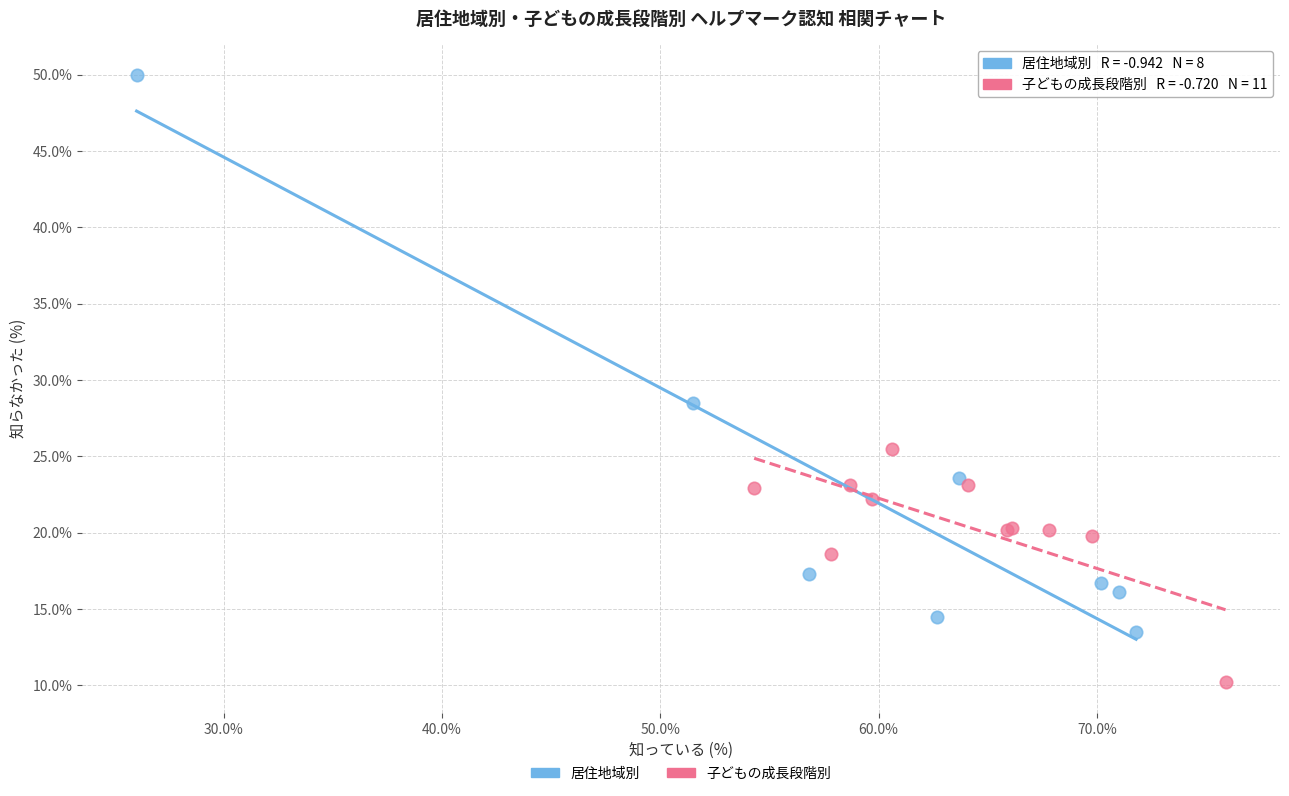

Which series contains the lowest Y value?

子どもの成長段階別